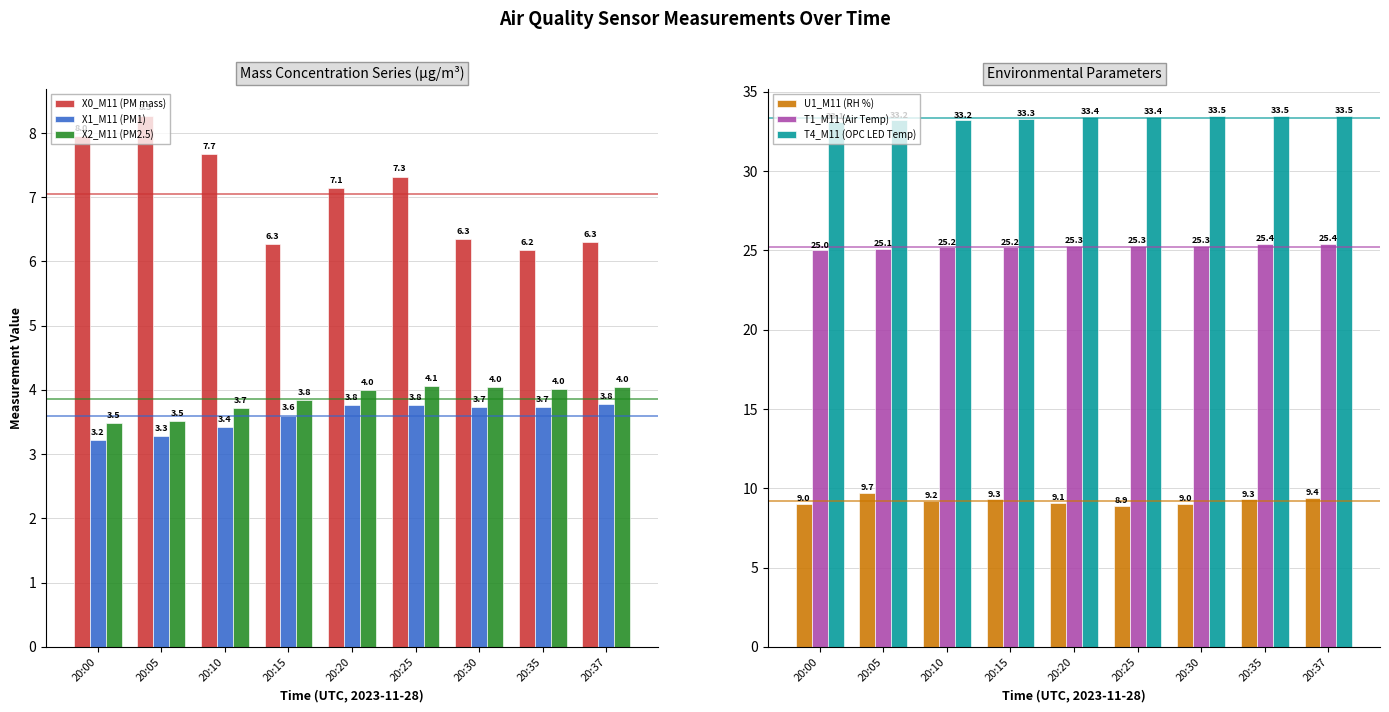

What is the difference between the highest and lowest values at 20:37?

29.7